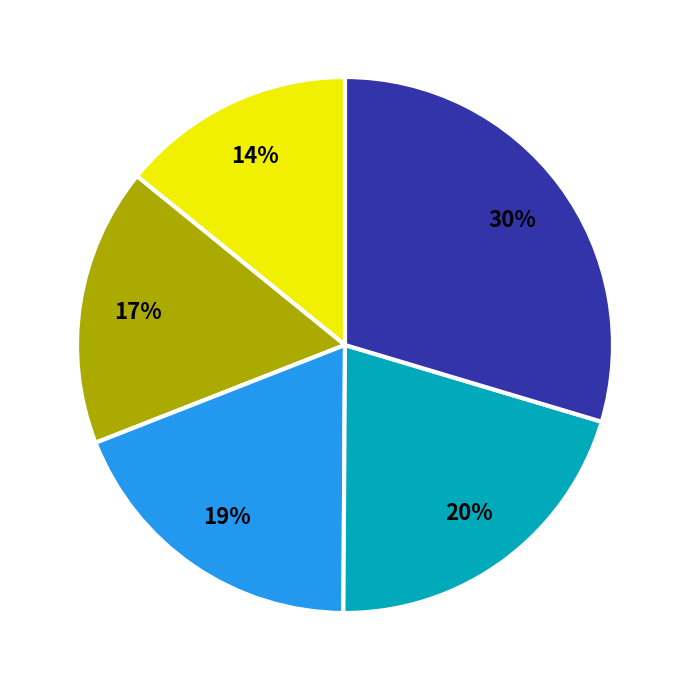

How many slices are in this pie chart?

5